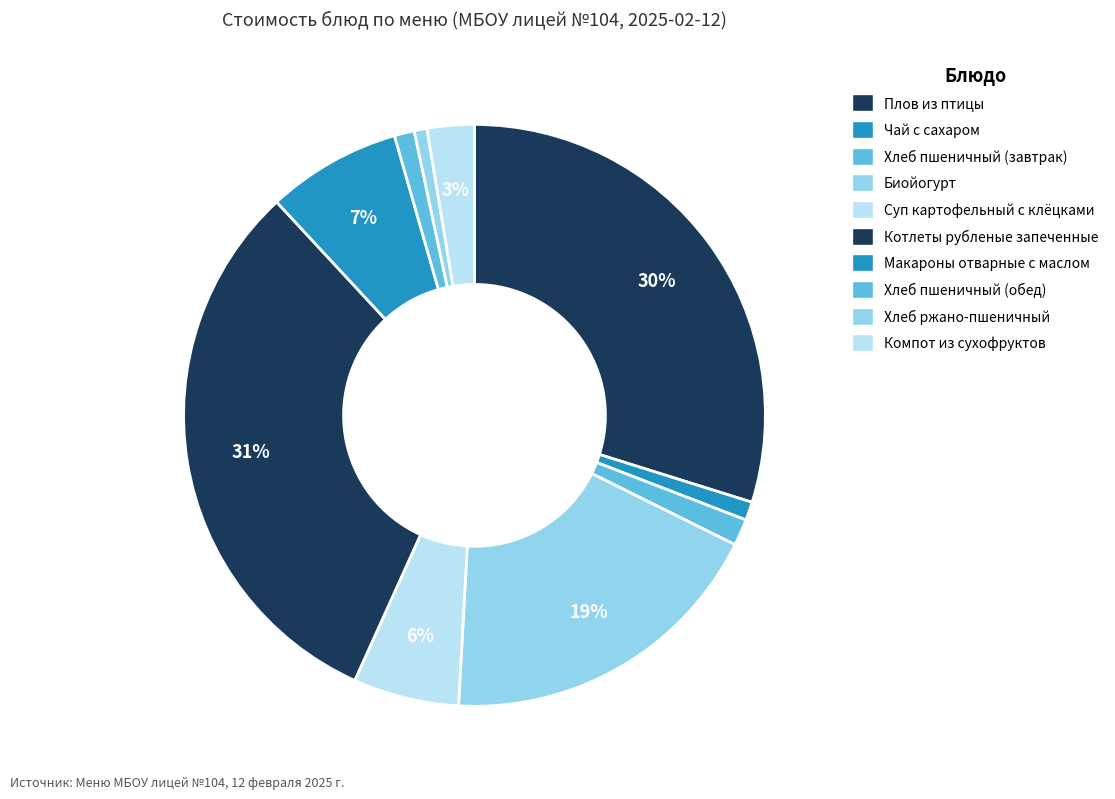

How many segments does this pie chart have?

10